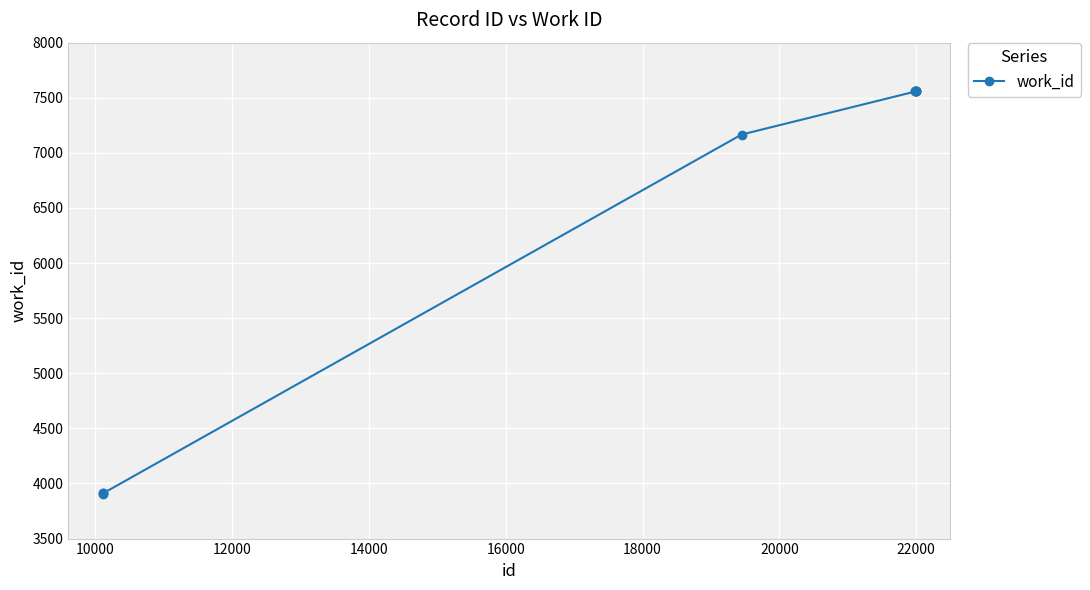

What is the difference between the maximum and minimum values?

3652